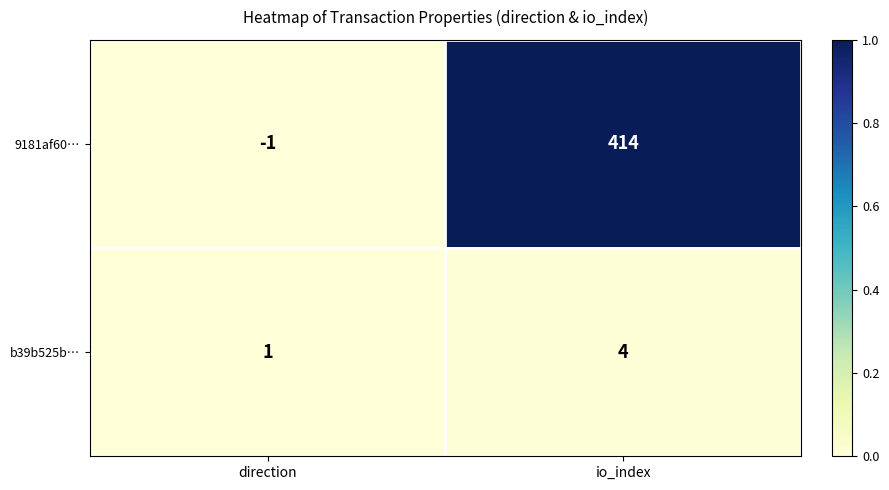

Rank the series by their average value, from highest to lowest.

9181af60…, b39b525b…